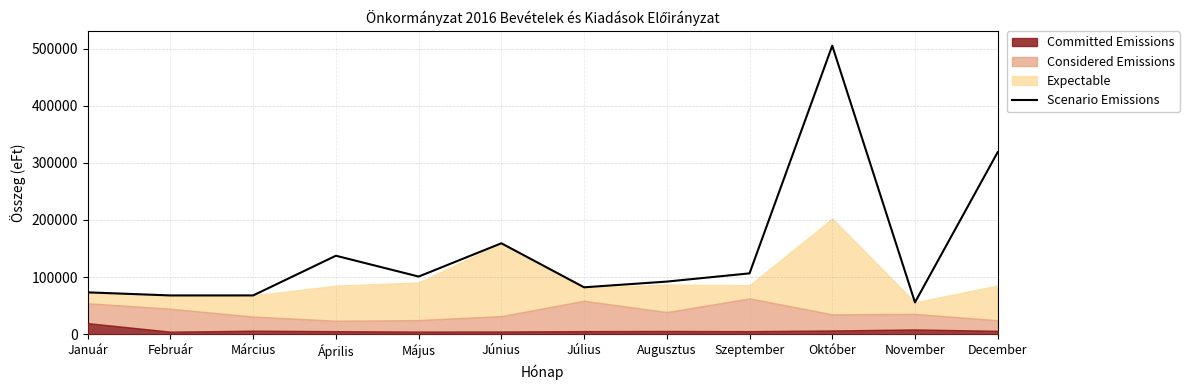

What is the label of the 5th point from the left?

Május